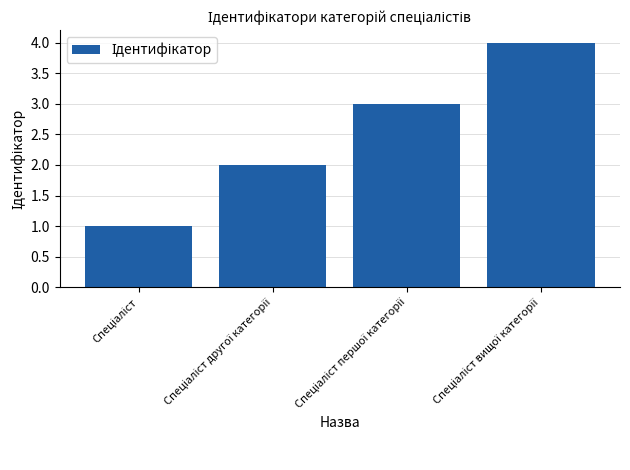

What is the difference between the maximum and minimum values?

3